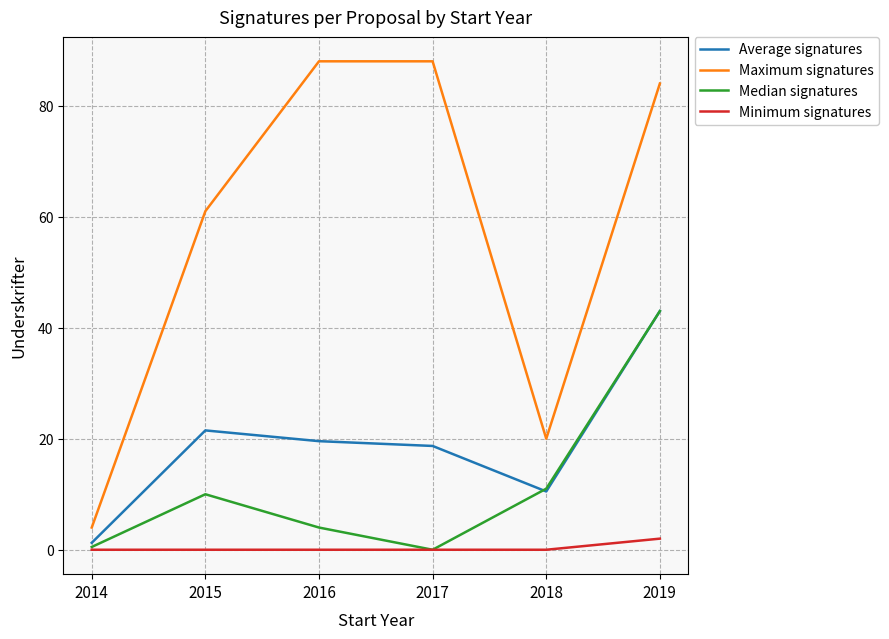

Which series has the largest total across all categories?

Maximum signatures